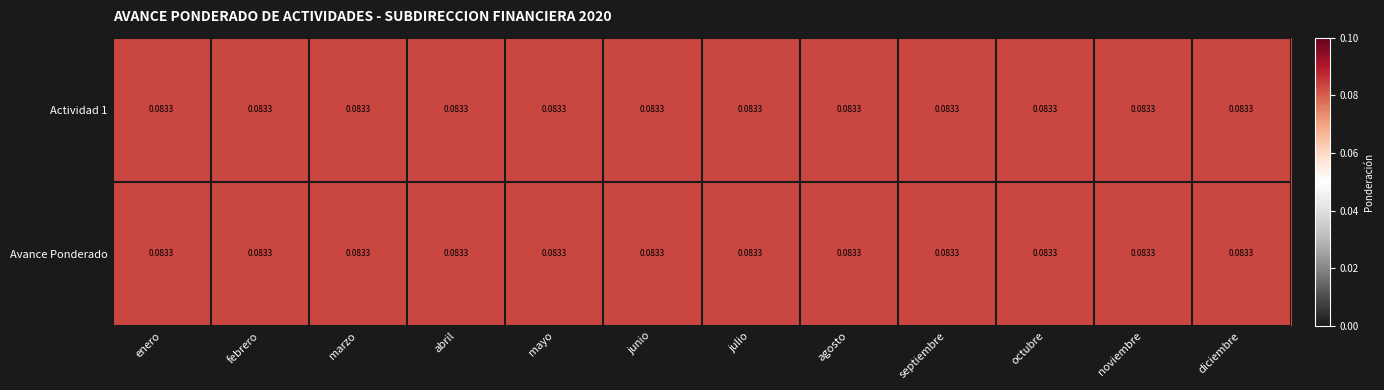

What is the sum of the Actividad 1 values at diciembre and junio?

0.2